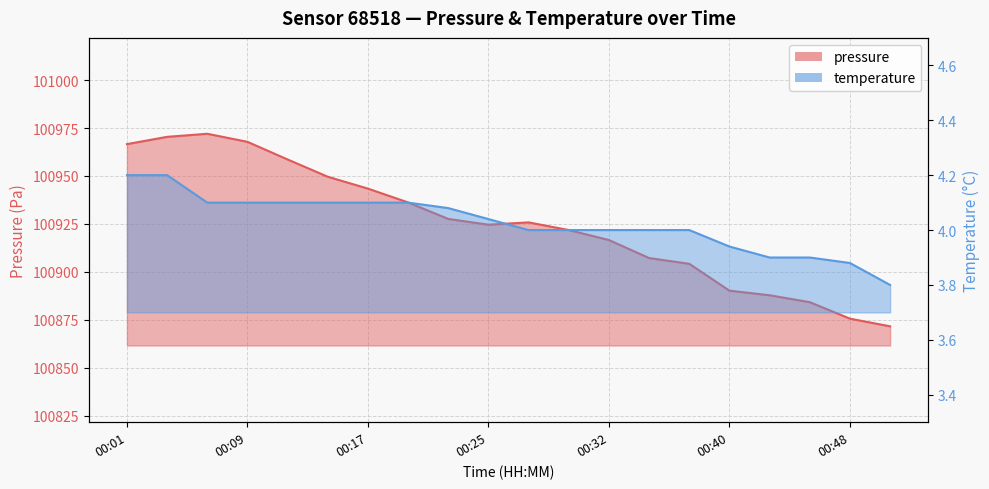

What is the difference between the highest and lowest values at 00:01?

100962.4